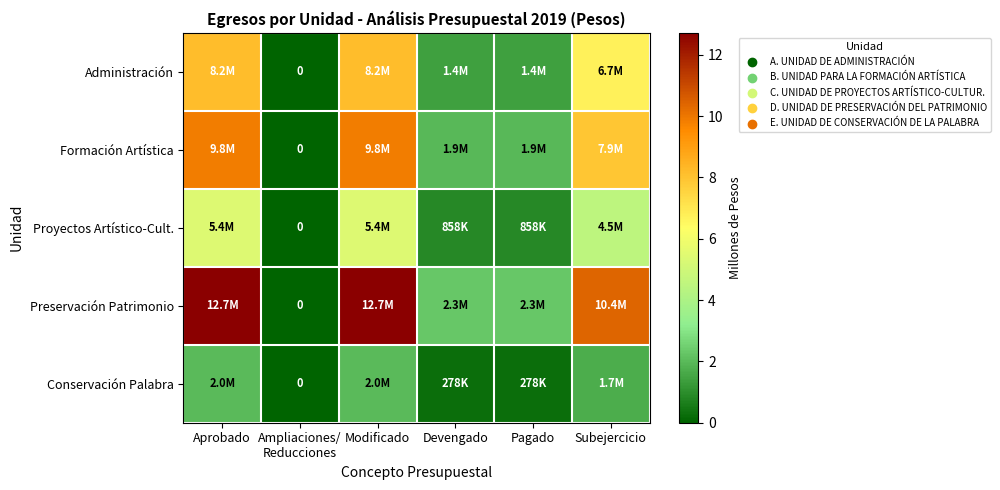

What is the sum of all Proyectos Artístico-Cult. values?

17.0